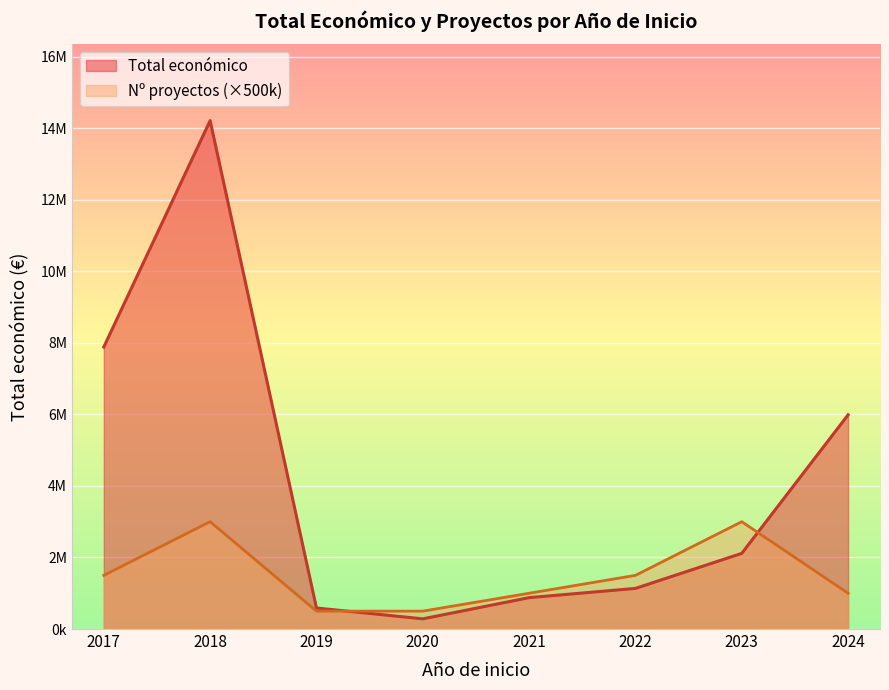

True or false: Total económico and Año de finalización intersect in this chart.

False